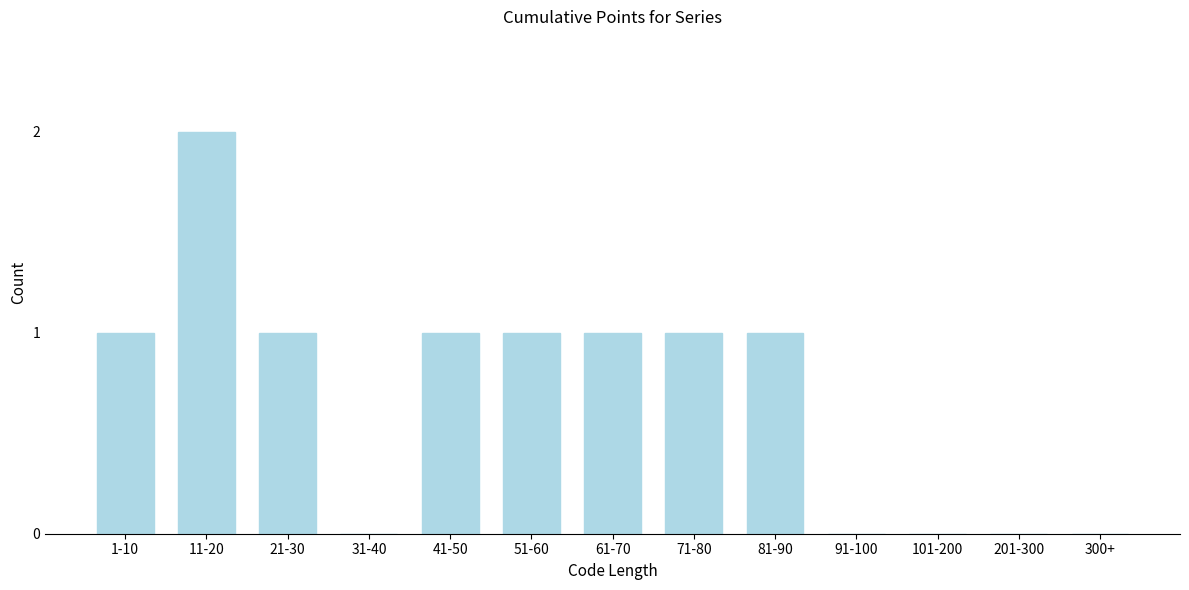

Reading left to right, transcribe all the data shown in this chart.

1-10=1	11-20=2	21-30=1	31-40=0	41-50=1	51-60=1	61-70=1	71-80=1	81-90=1	91-100=0	101-200=0	201-300=0	300+=0